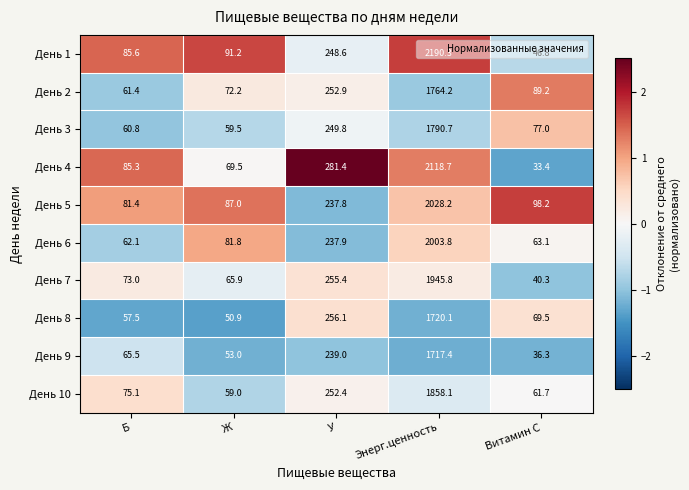

At which label does День 2 reach its peak?

Энерг.ценность